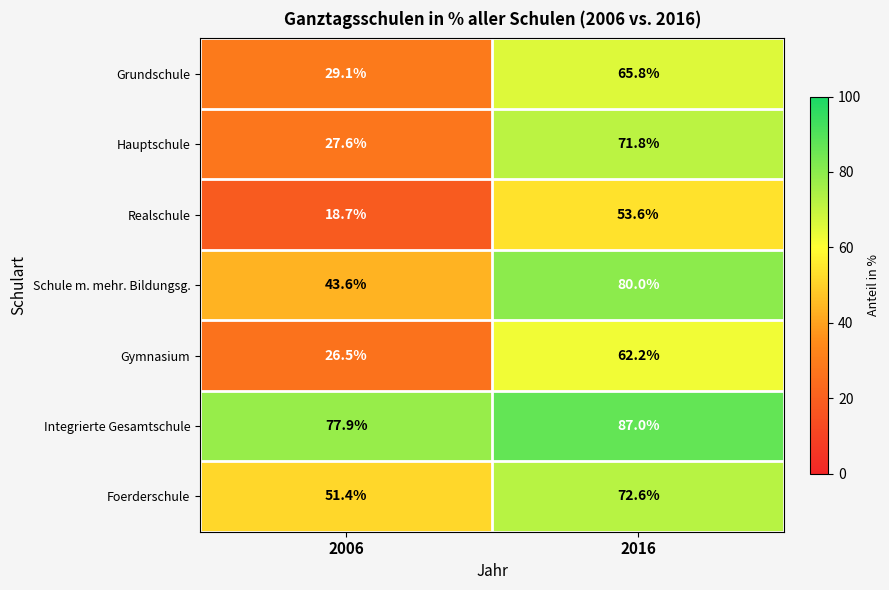

What is the total value across all series at 2016?

493.0